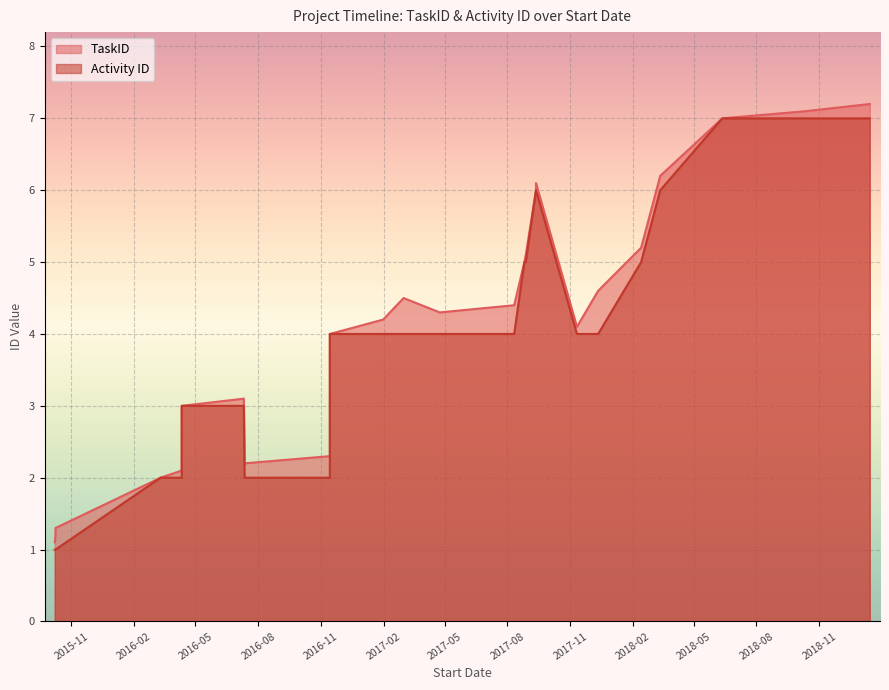

Reading right to left, what are all the values shown in this chart?

TaskID: 2019-01-14=7.2	2018-10-12=7.1	2018-06-12=7.0	2018-03-13=6.2	2018-02-13=5.2	2017-12-12=4.6	2017-11-11=4.1	2017-09-12=6.1	2017-09-12=6.0	2017-08-28=5.1	2017-08-26=5.0	2017-08-11=4.4	2017-04-24=4.3	2017-03-02=4.5	2017-01-31=4.2	2016-11-14=4.0	2016-11-14=2.3	2016-07-12=2.2	2016-07-11=3.1	2016-04-11=3.0	2016-04-11=2.1	2016-03-11=2.0	2015-10-09=1.3	2015-10-09=1.2	2015-10-08=1.1
Activity ID: 2019-01-14=7.0	2018-10-12=7.0	2018-06-12=7.0	2018-03-13=6.0	2018-02-13=5.0	2017-12-12=4.0	2017-11-11=4.0	2017-09-12=6.0	2017-09-12=6.0	2017-08-28=5.0	2017-08-26=5.0	2017-08-11=4.0	2017-04-24=4.0	2017-03-02=4.0	2017-01-31=4.0	2016-11-14=4.0	2016-11-14=2.0	2016-07-12=2.0	2016-07-11=3.0	2016-04-11=3.0	2016-04-11=2.0	2016-03-11=2.0	2015-10-09=1.0	2015-10-09=1.0	2015-10-08=1.0